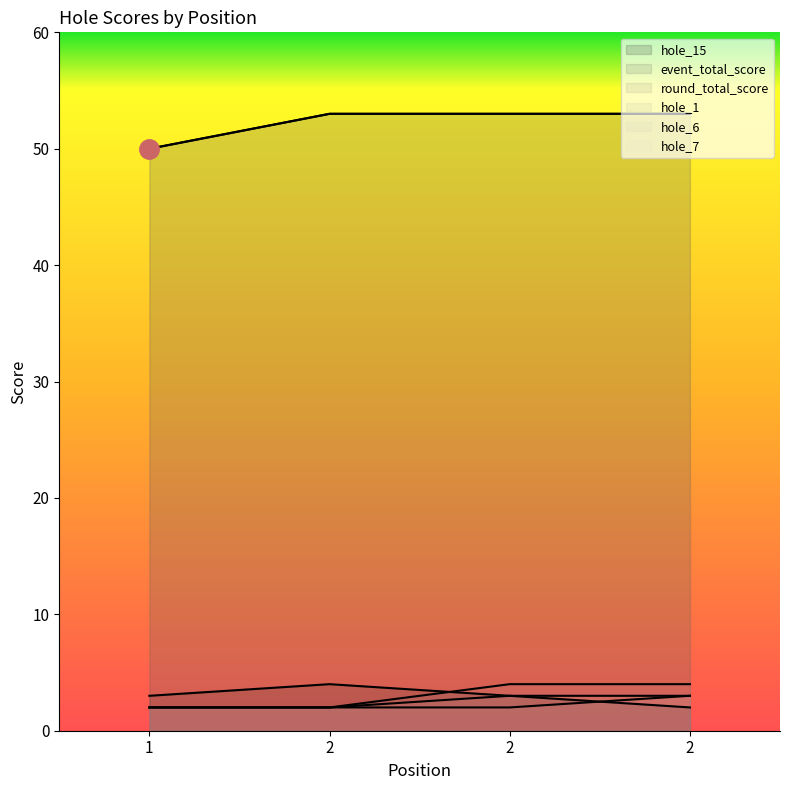

How many interior local peaks does the hole_15 series have?

1